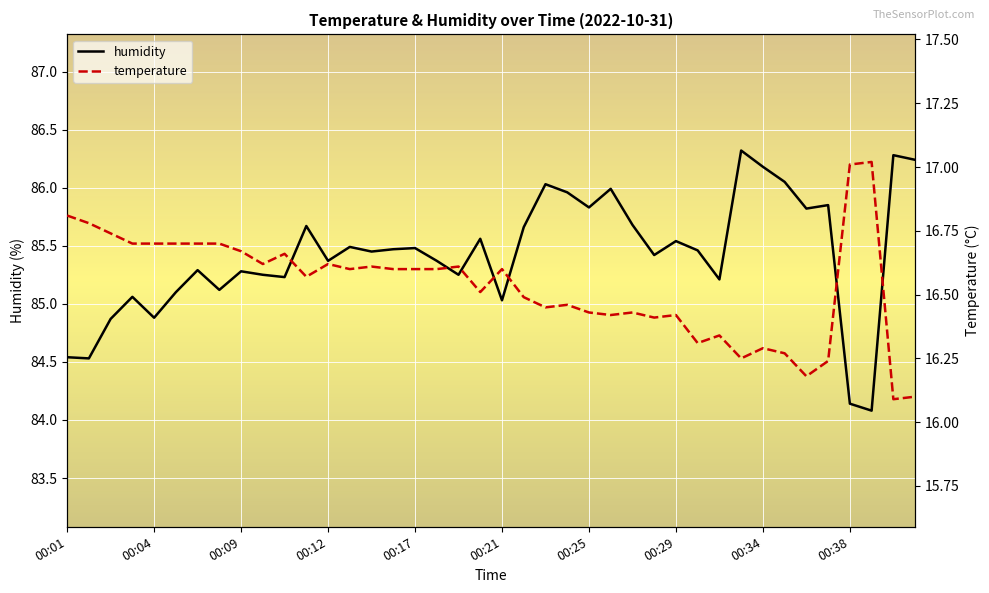

What is the sum of the humidity values at 00:24 and 00:36?

172.0